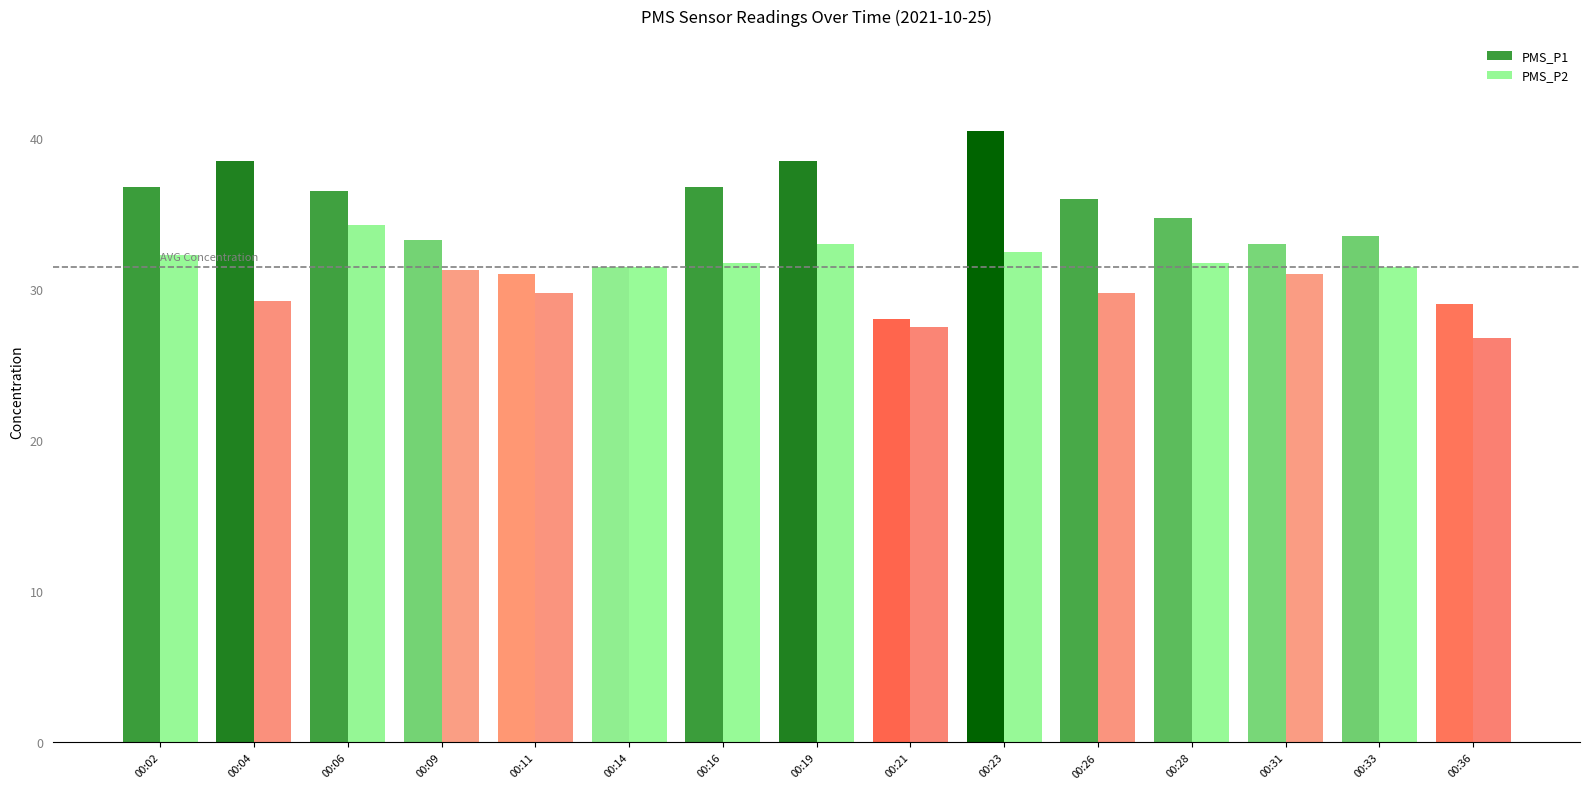

The PMS_P2 series shows 32.2 at 00:02. True or false?

True